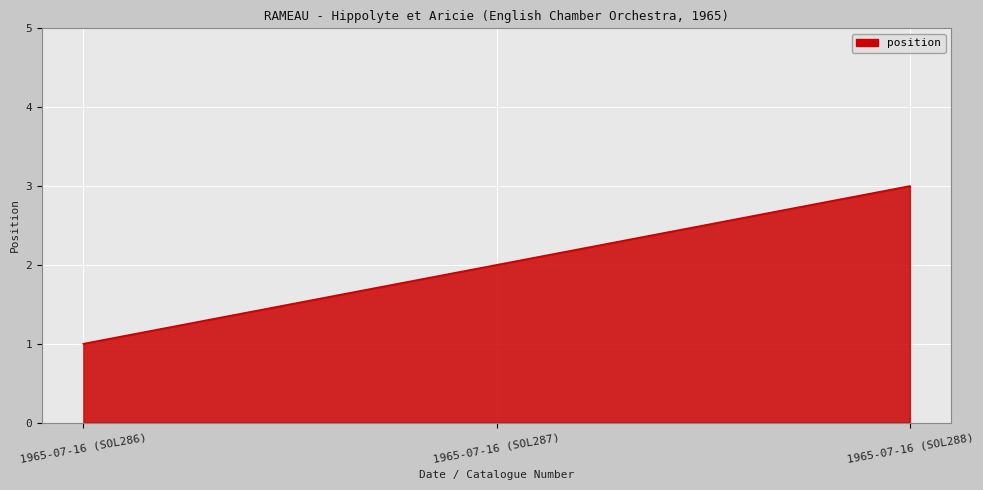

What position from the left is 1965-07-16 (SOL286)?

1